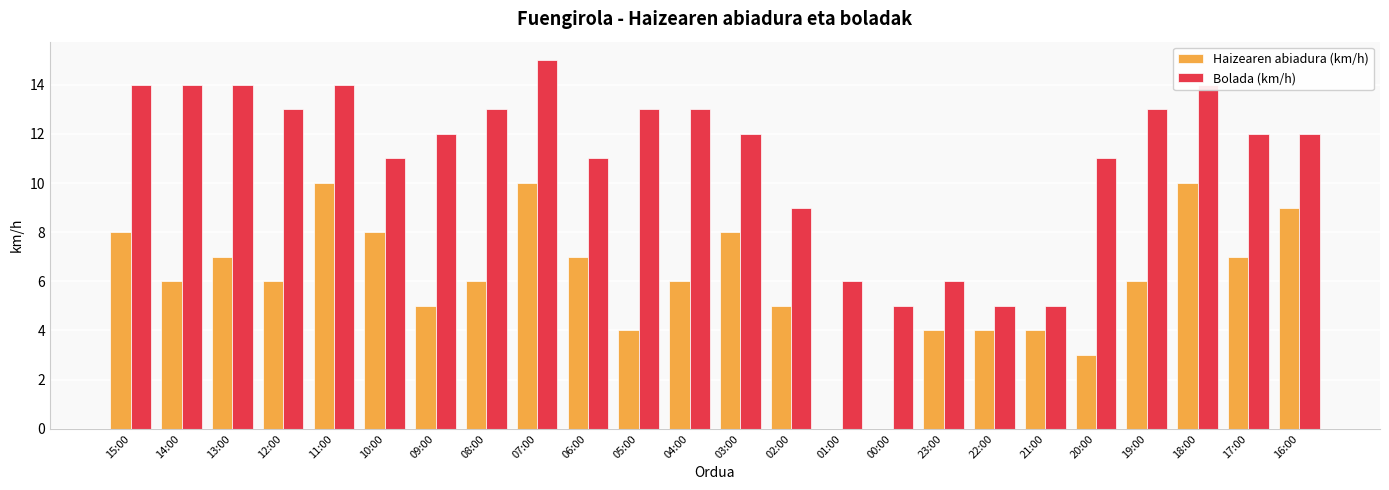

Is the value of Haizearen abiadura (km/h) at 15:00 greater than the value of Bolada (km/h) at 18:00?

No